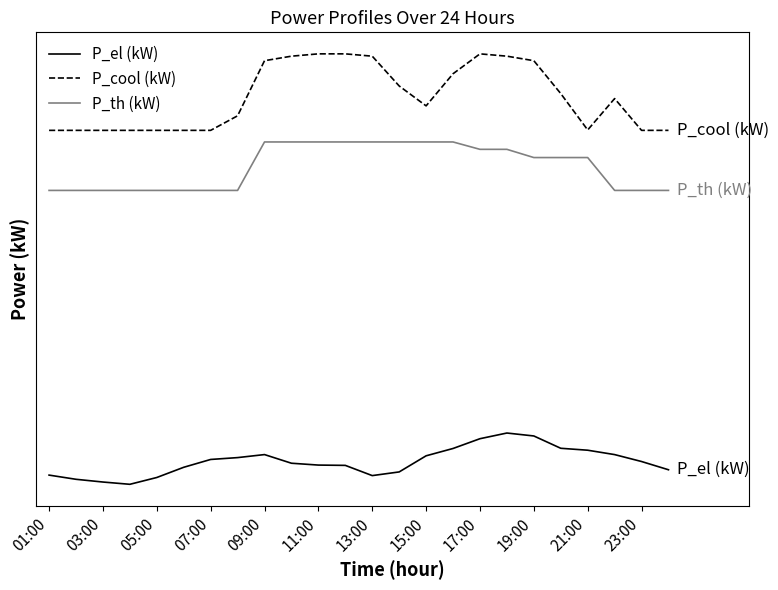

What are all the series names shown in the legend?

P_el (kW), P_cool (kW), P_th (kW)